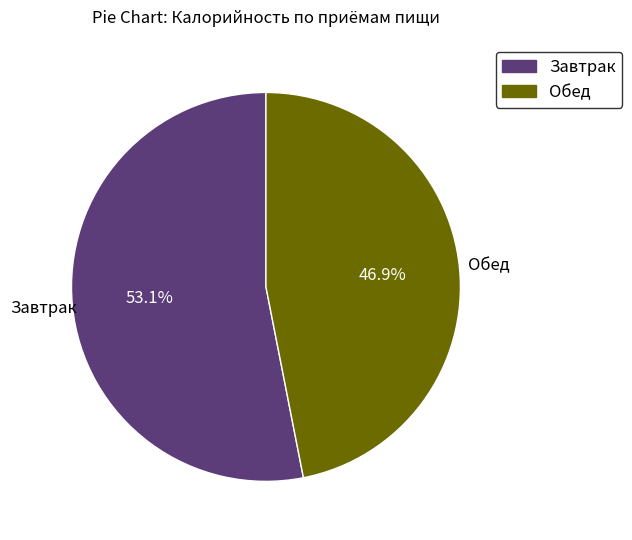

Which slice represents more than half of the pie?

Завтрак